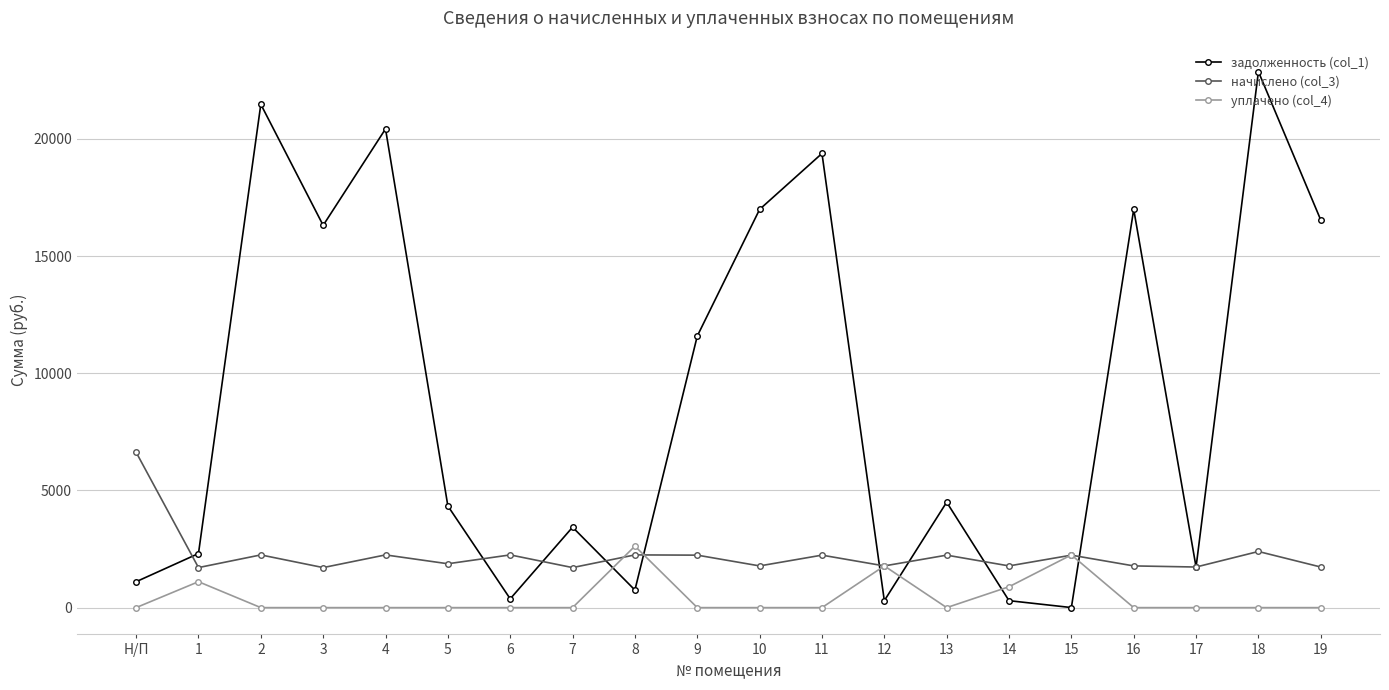

Rank the series by their maximum value, from highest to lowest.

задолженность (col_1), начислено (col_3), уплачено (col_4)